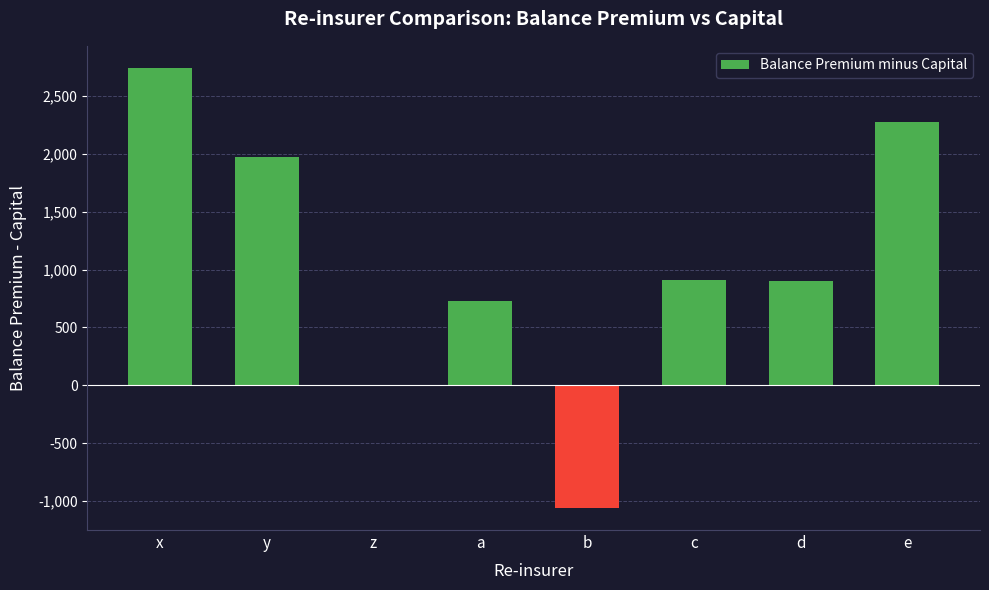

Are the bars grouped side by side (vs. stacked)?

No